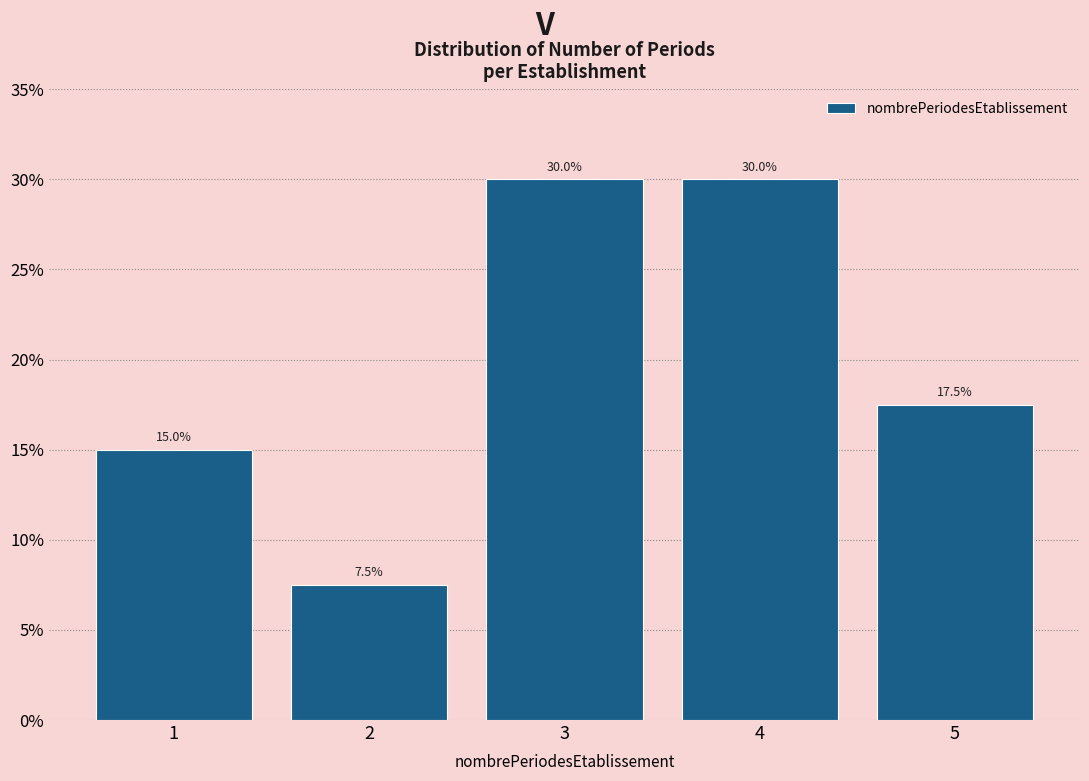

Reading left to right, list all the values displayed in this chart.

15.0	7.5	30.0	30.0	17.5